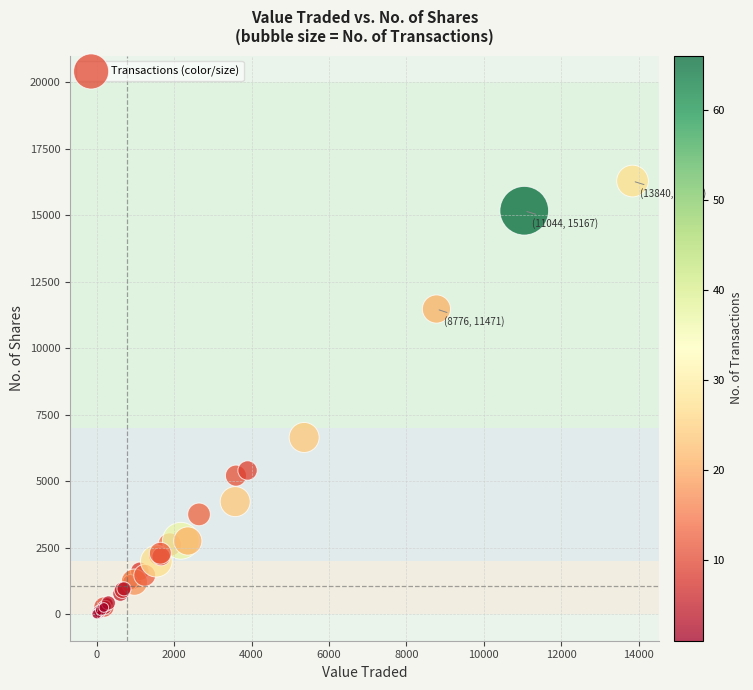

What Y value in the scatter plot is closest to 8144?

6642